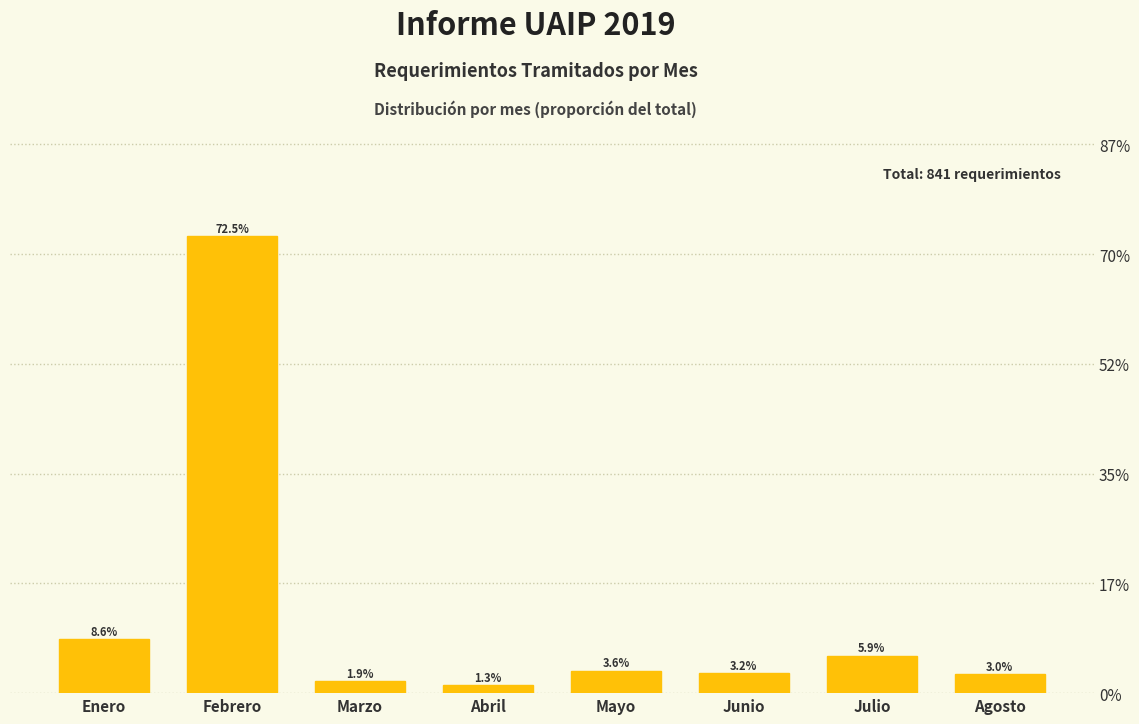

Are the bars horizontal?

No